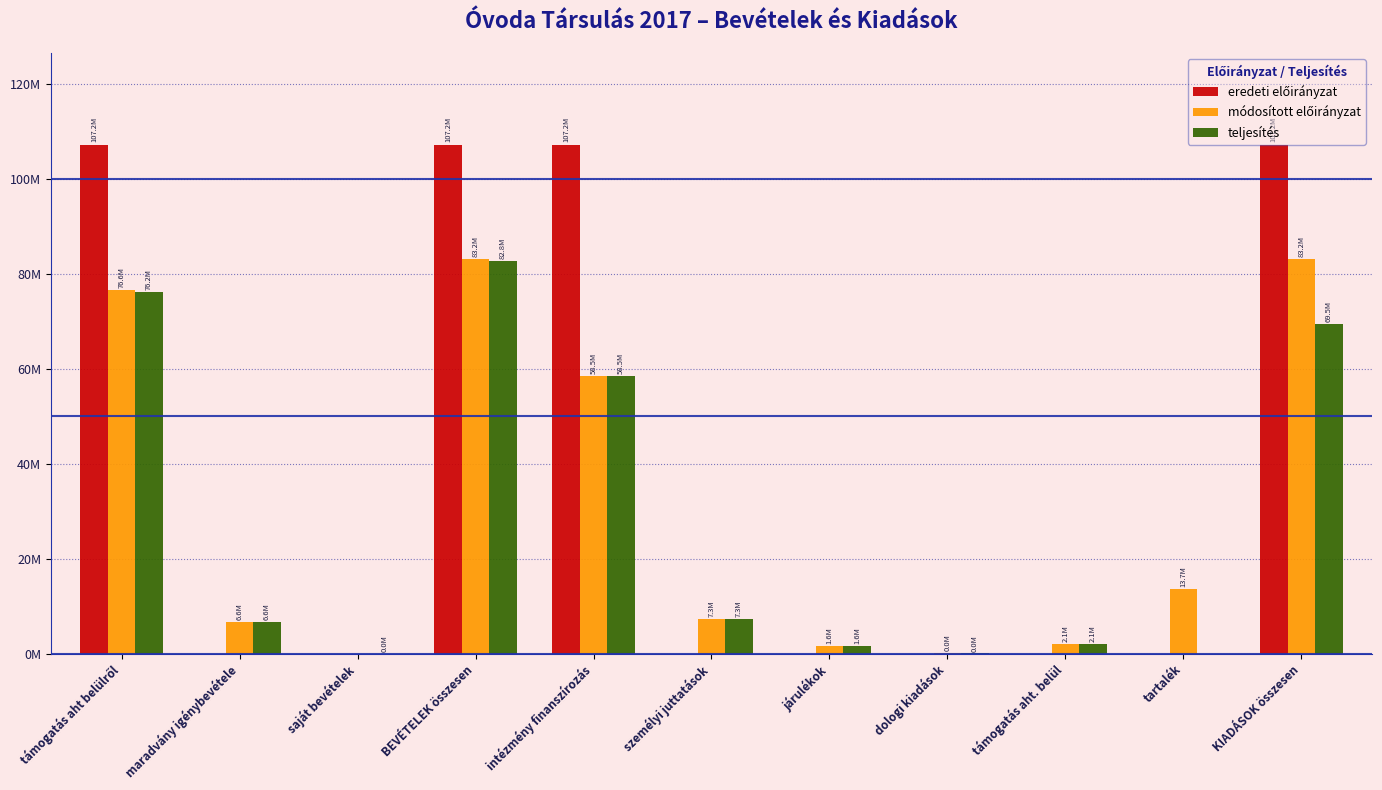

True or false: módosított előirányzat has a value of 137414977 at BEVÉTELEK összesen.

False